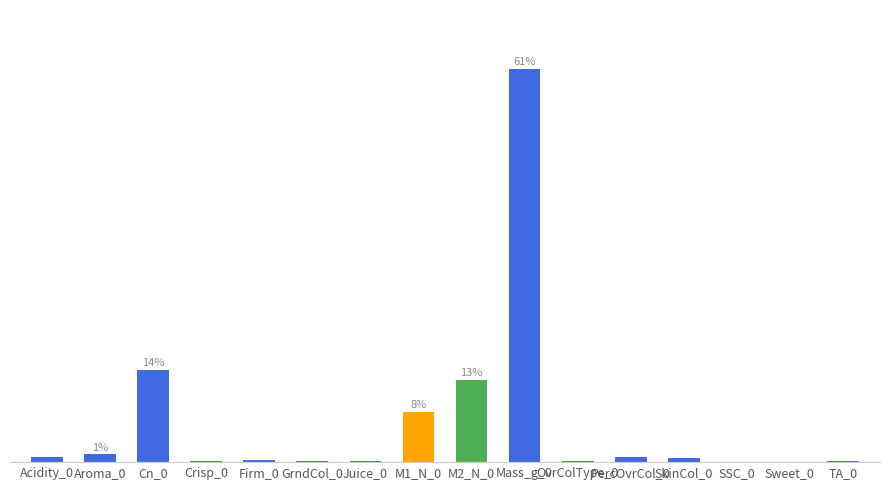

Is it true that the value at Crisp_0 is 0.2?

True